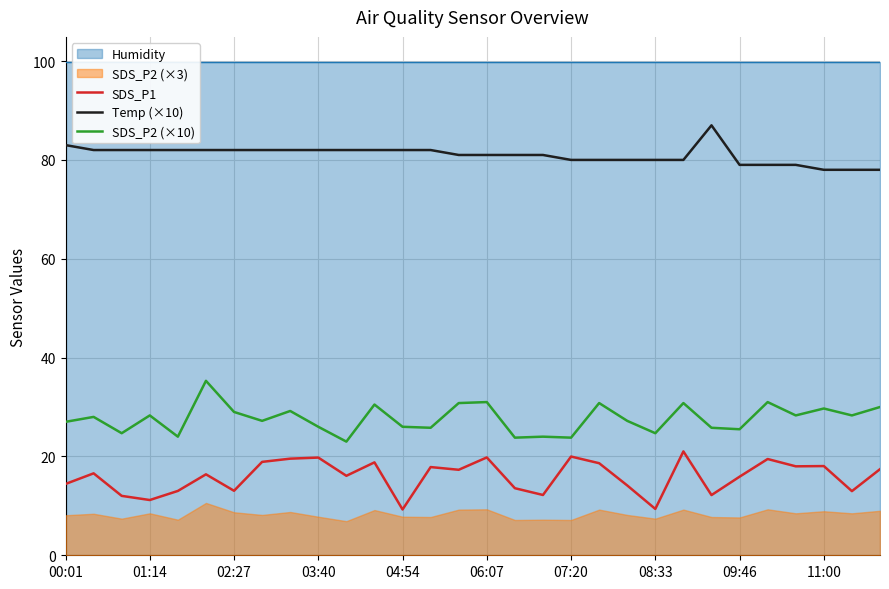

True or false: SDS_P1 and SDS_P2 (×10) cross at least once.

False